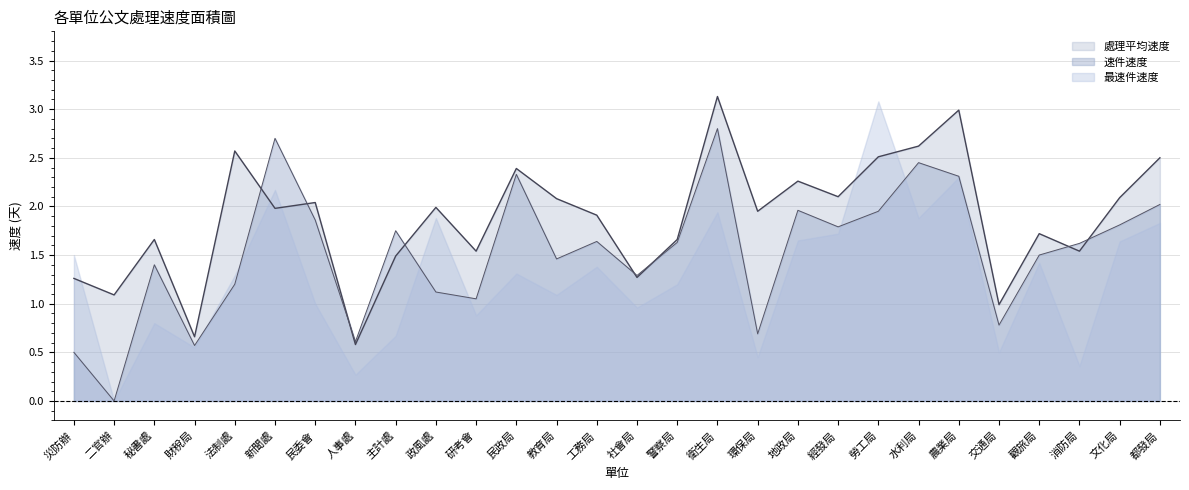

At how many categories does at least one series exceed 2?

13